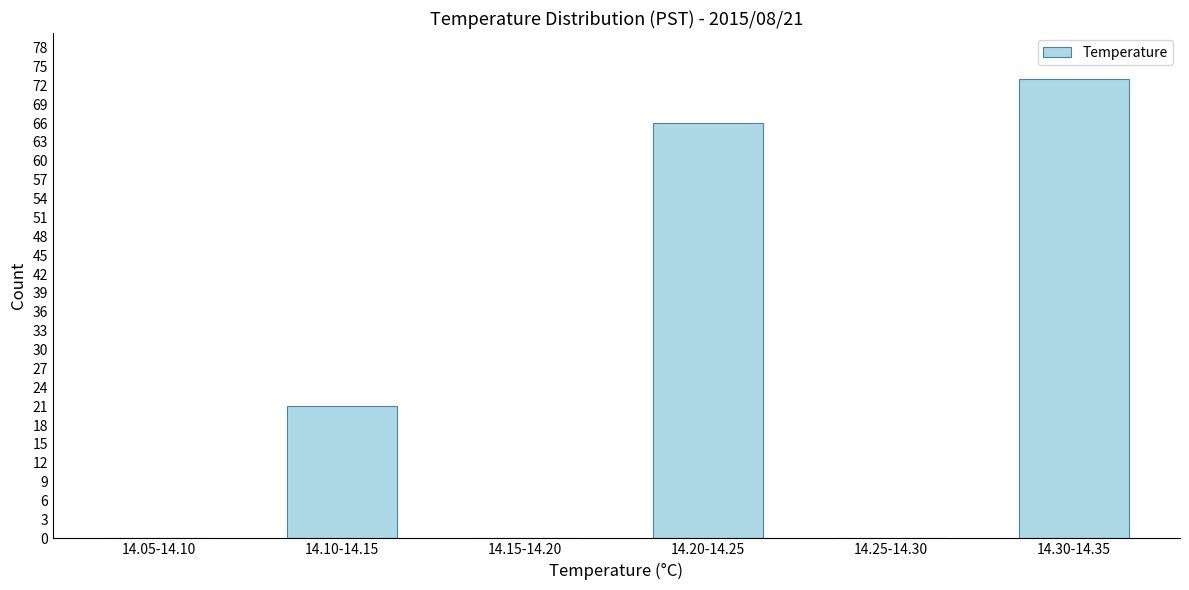

Reading left to right, extract all data points from this chart.

14.05-14.10=0	14.10-14.15=21	14.15-14.20=0	14.20-14.25=66	14.25-14.30=0	14.30-14.35=73